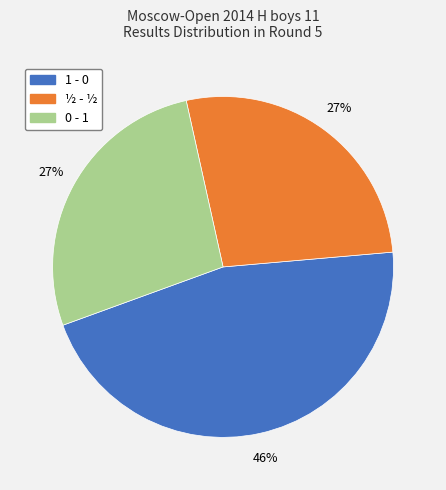

Approximately how many times larger is the value at 1 - 0 compared to ½ - ½?

1.7